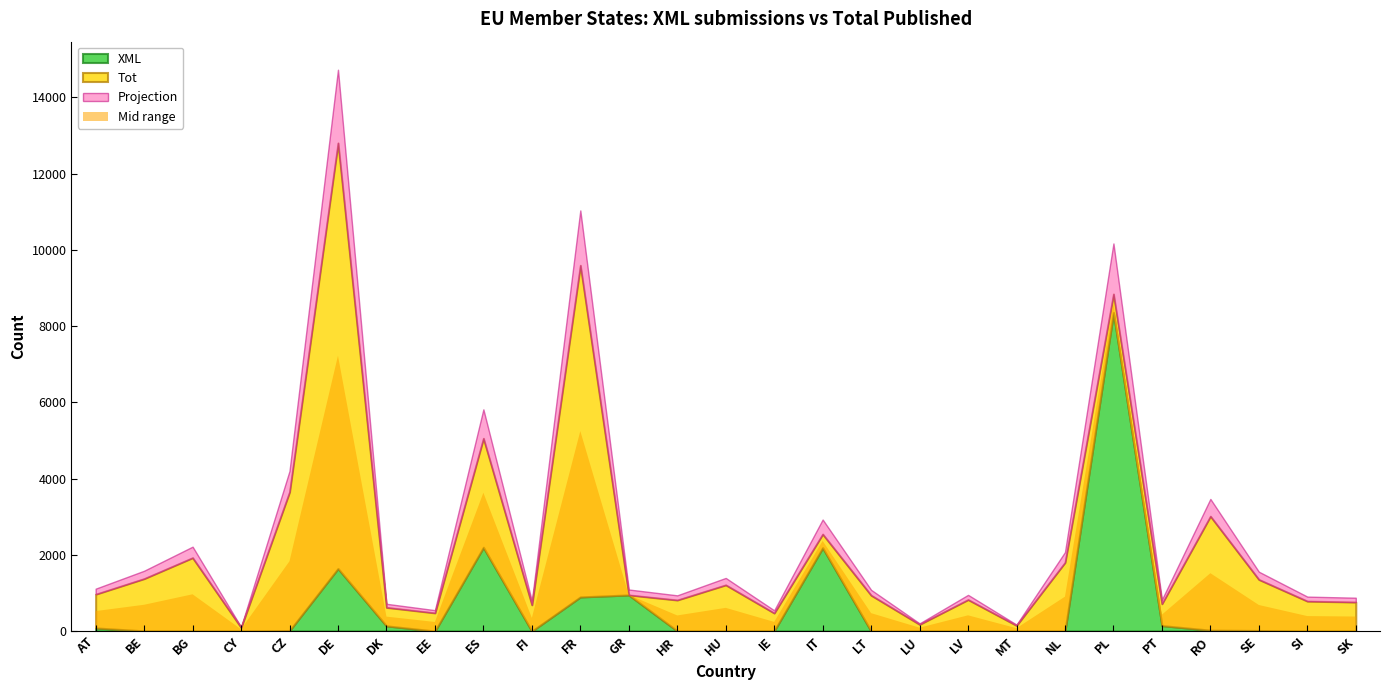

True or false: Tot and XML cross at least once.

False